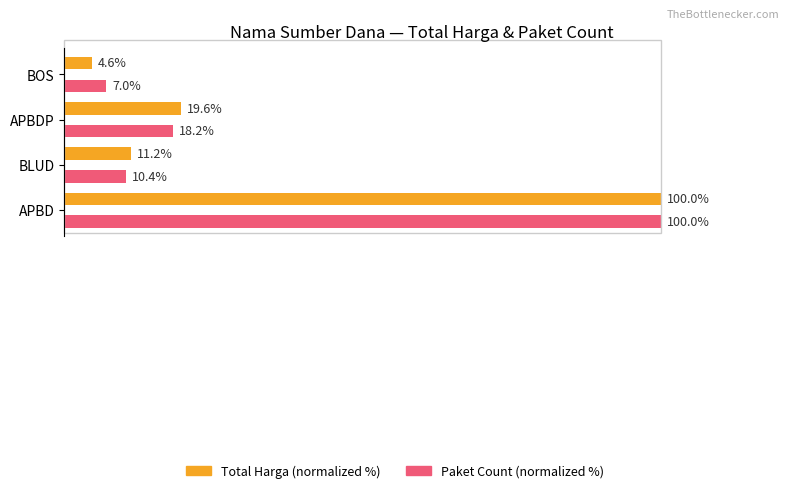

Which category has the lowest value across all series?

BOS